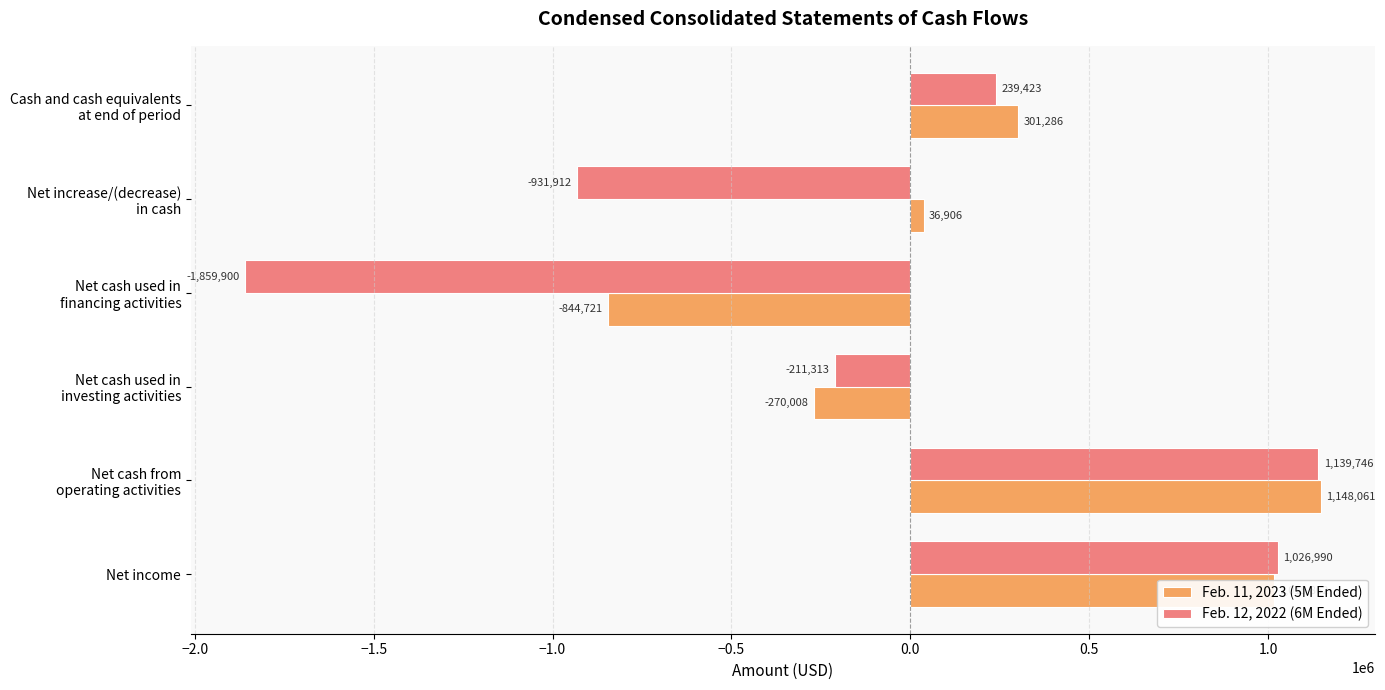

What is the sum of all Feb. 11, 2023 (5M Ended) values?

1387386